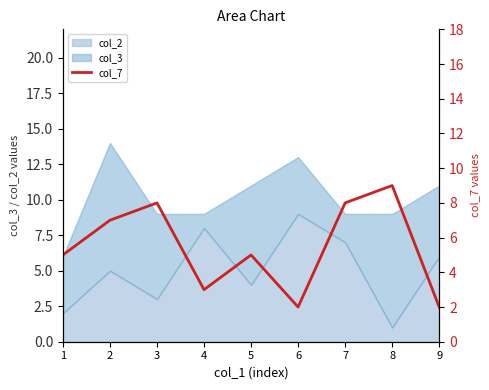

At which category does the data reach its first local peak?

3